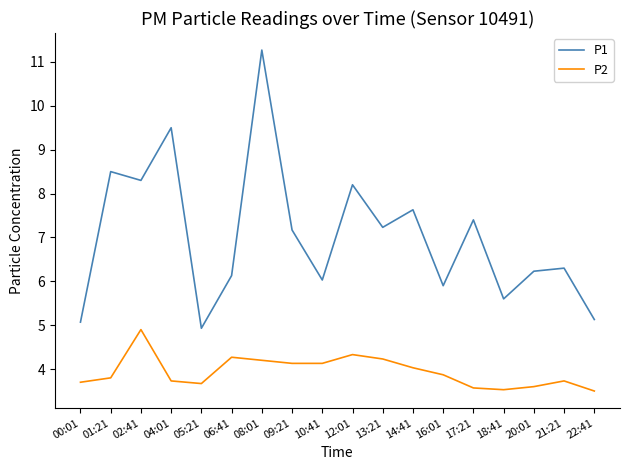

Reading left to right, list all the values displayed in this chart.

P1: 5.1	8.5	8.3	9.5	4.9	6.1	11.3	7.2	6.0	8.2	7.2	7.6	5.9	7.4	5.6	6.2	6.3	5.1
P2: 3.7	3.8	4.9	3.7	3.7	4.3	4.2	4.1	4.1	4.3	4.2	4.0	3.9	3.6	3.5	3.6	3.7	3.5